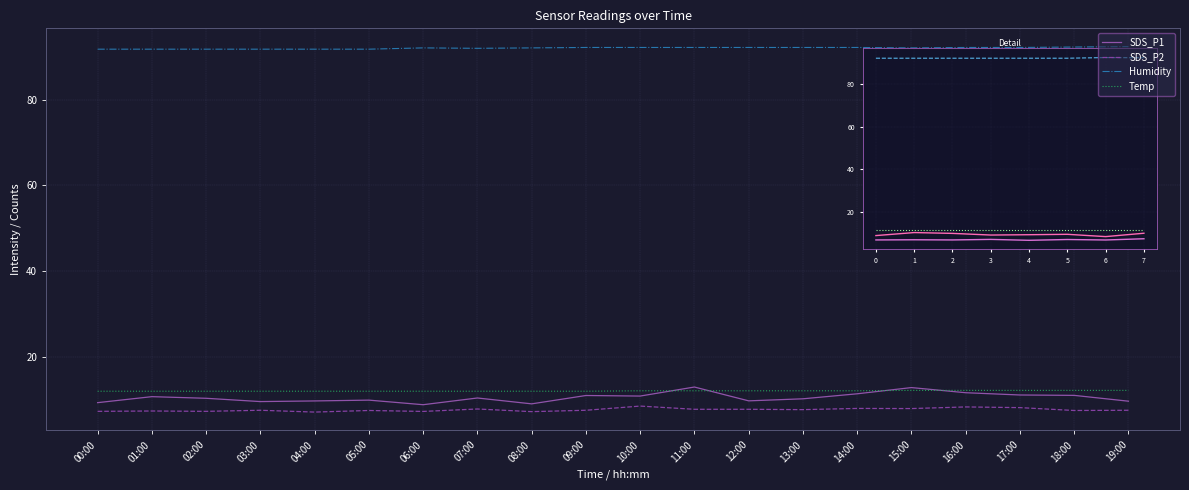

Is the value of SDS_P2 at 01:00 greater than the value of Temp at 15:00?

No